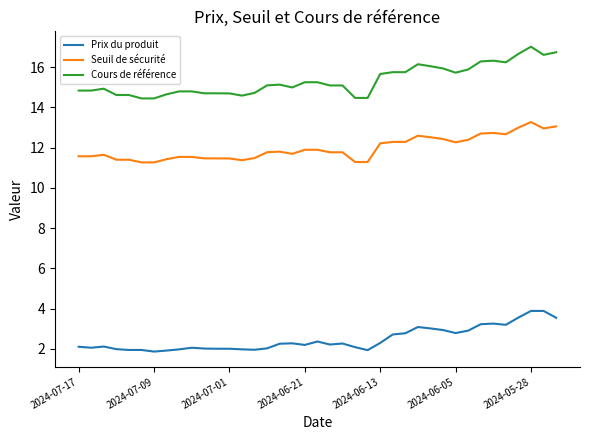

List the series in order of their peak value, highest first.

Cours de référence, Seuil de sécurité, Prix du produit